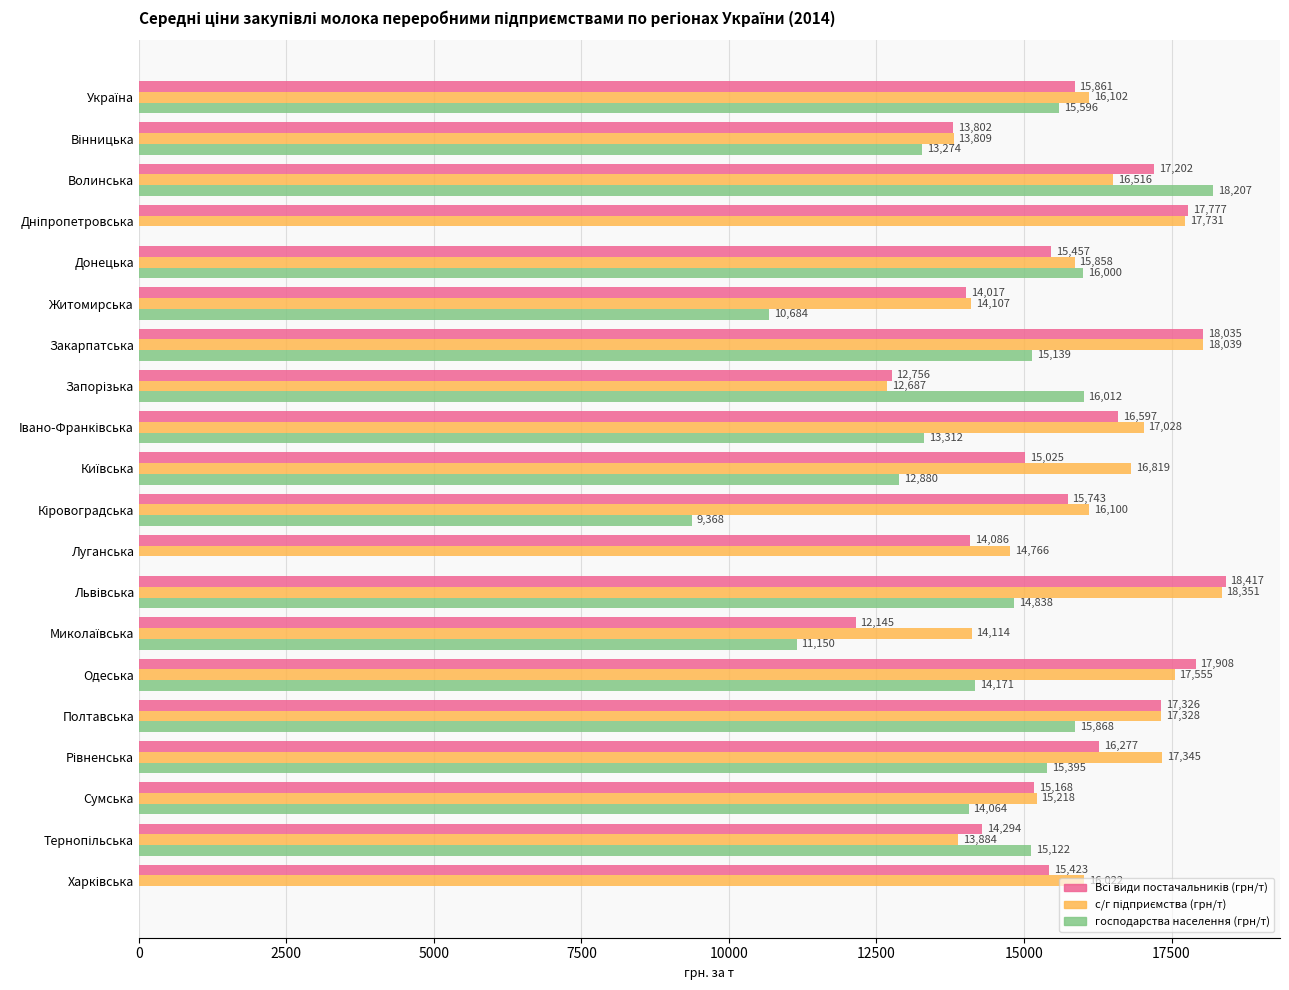

How many categories are shown in the chart?

20